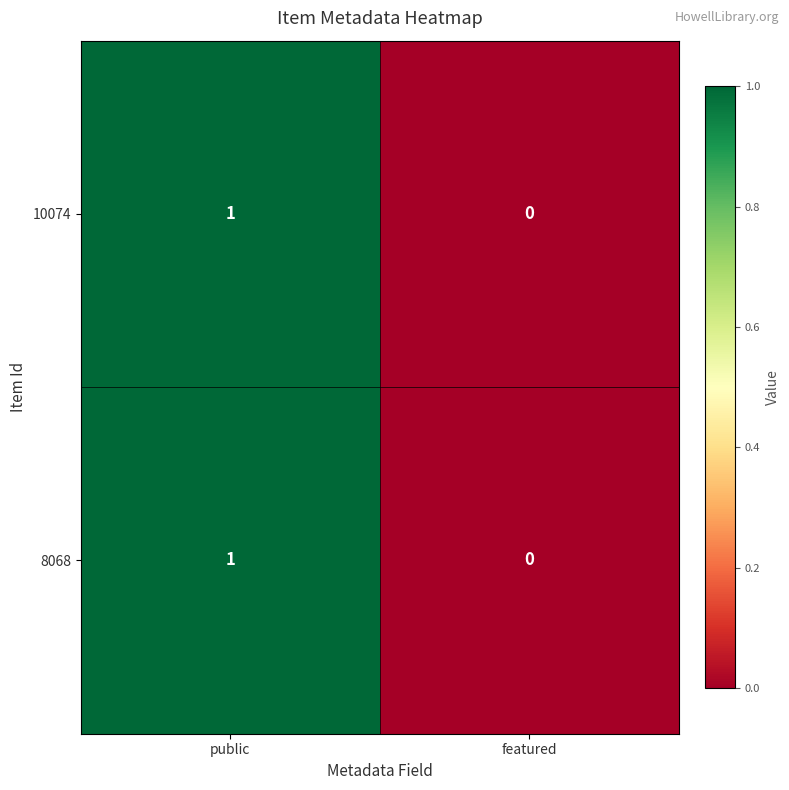

How many categories are shown in the chart?

2